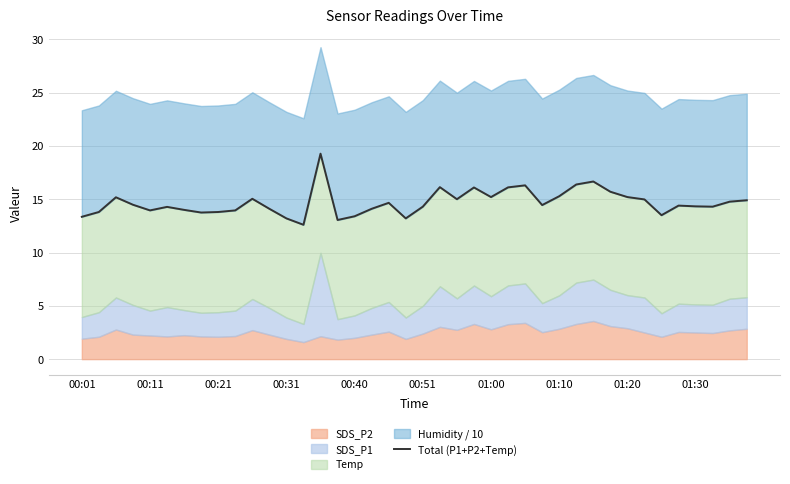

Is it true that the value at 00:31 is 13.2?

True